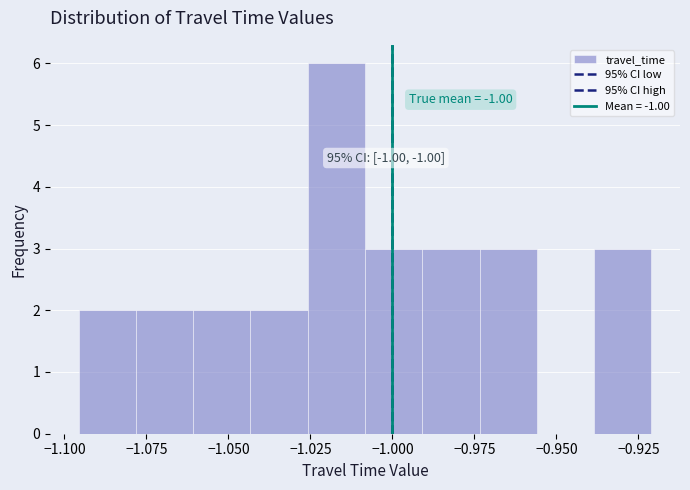

Around what value on the x-axis is the tallest bar? Give the approximate position of its centre, as read against the axis.

-1.015